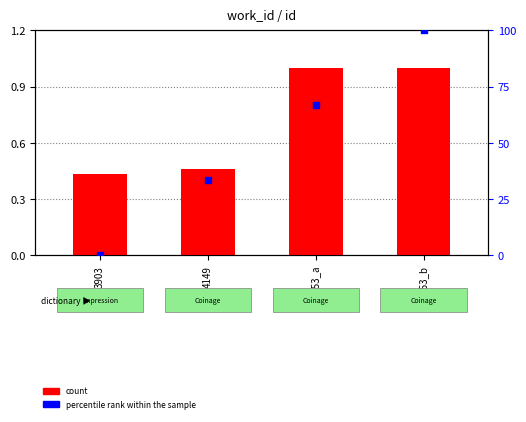

At which category is the sum across all series the highest?

7753_b